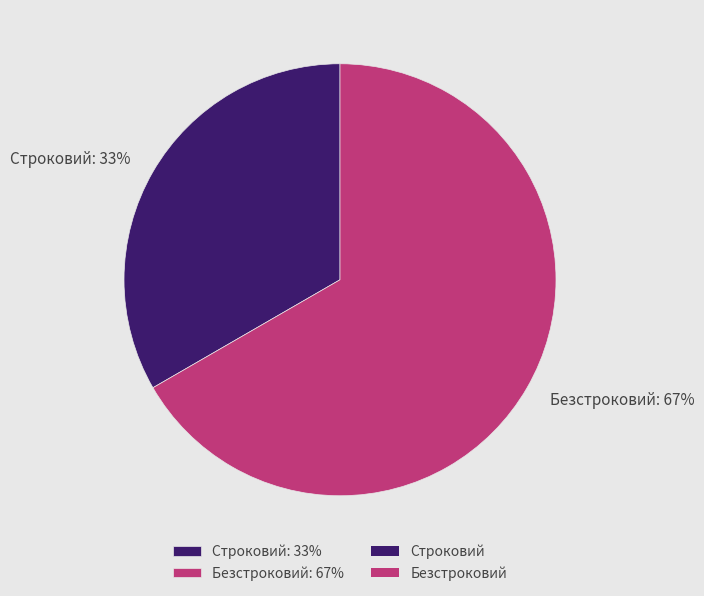

Between Строковий and Безстроковий, which is larger?

Безстроковий